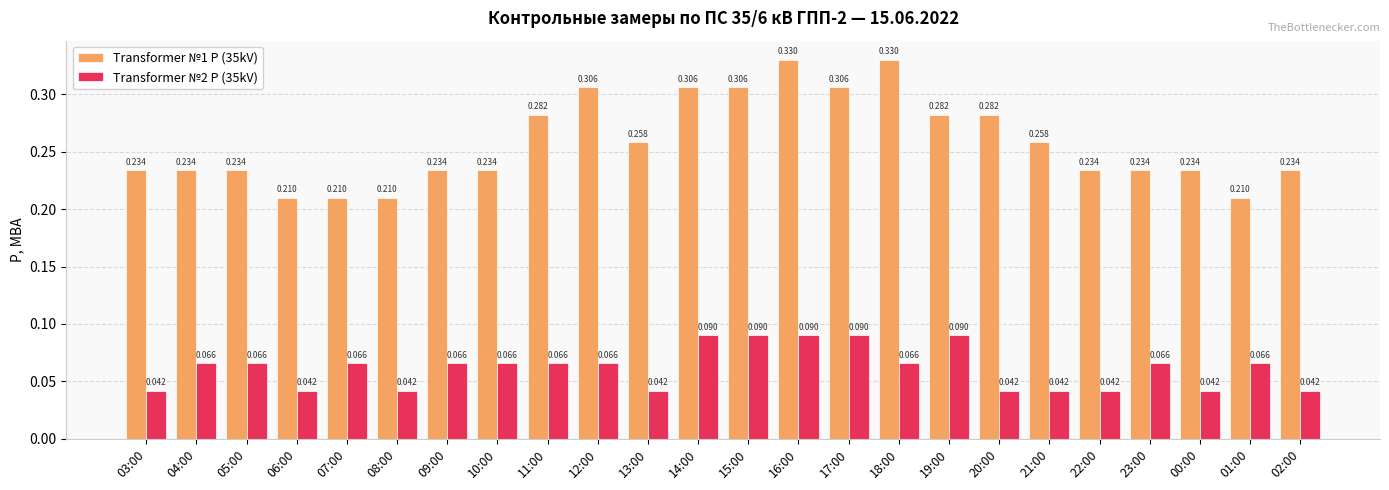

Is the value of Transformer №2 P (35kV) at 18:00 greater than the value of Transformer №1 P (35kV) at 07:00?

No